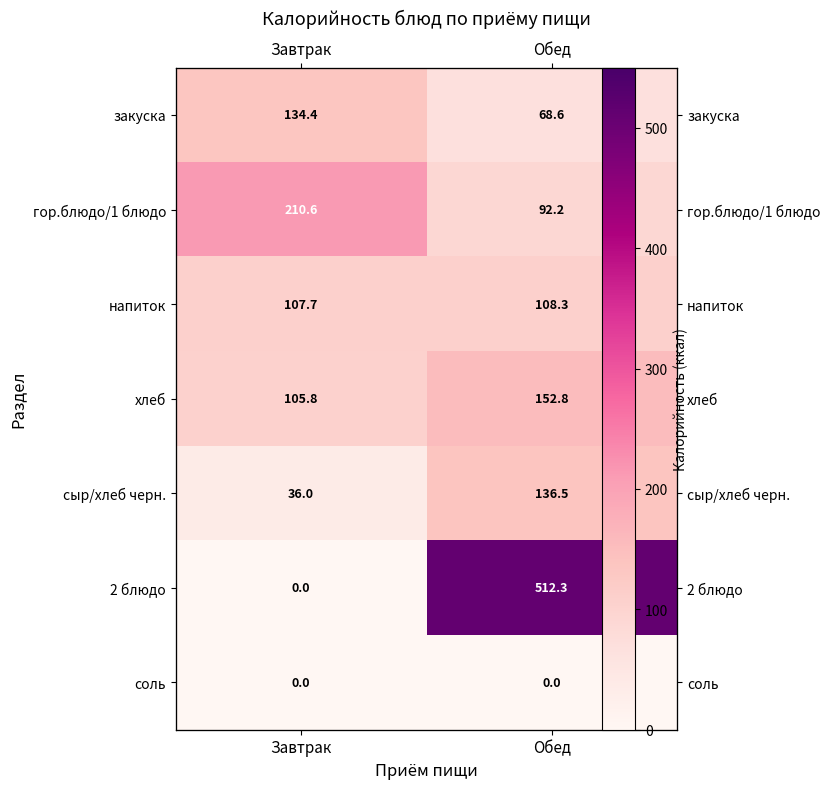

Which series has the widest spread of values?

2 блюдо